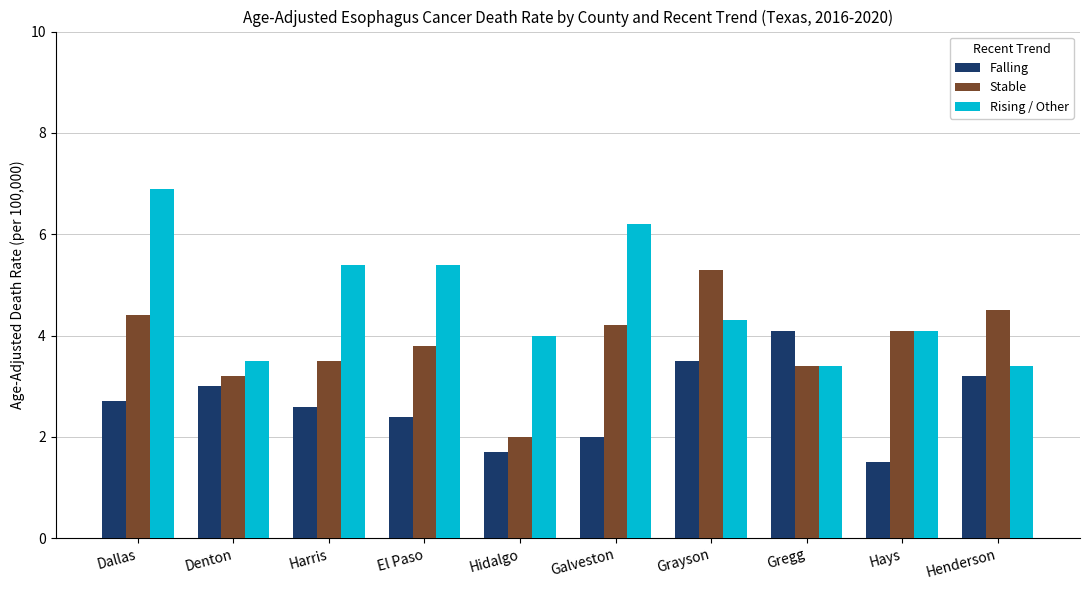

Rank the categories by Stable value from lowest to highest.

Hidalgo, Denton, Gregg, Harris, El Paso, Hays, Galveston, Dallas, Henderson, Grayson